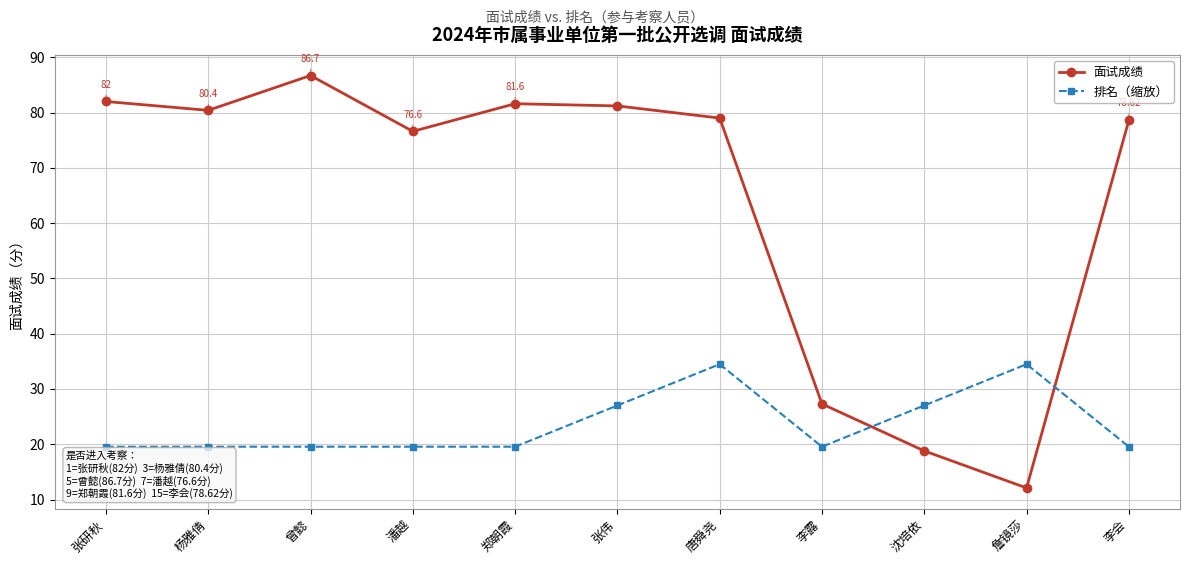

Which series ends up on top after the final intersection of 排名（缩放） and 面试成绩?

面试成绩